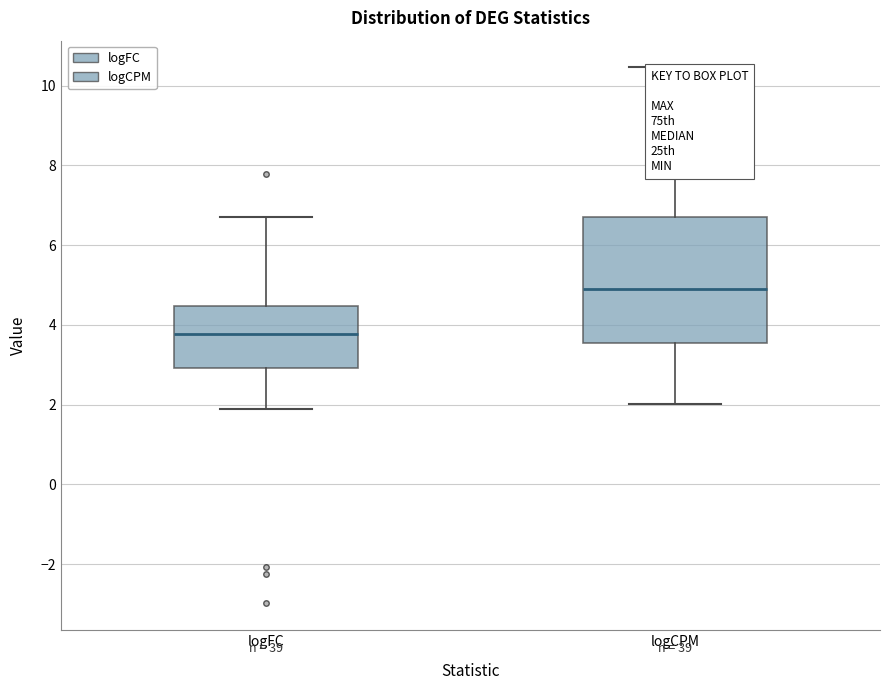

Comparing the boxes themselves (not the whiskers), which one is the tallest?

logCPM